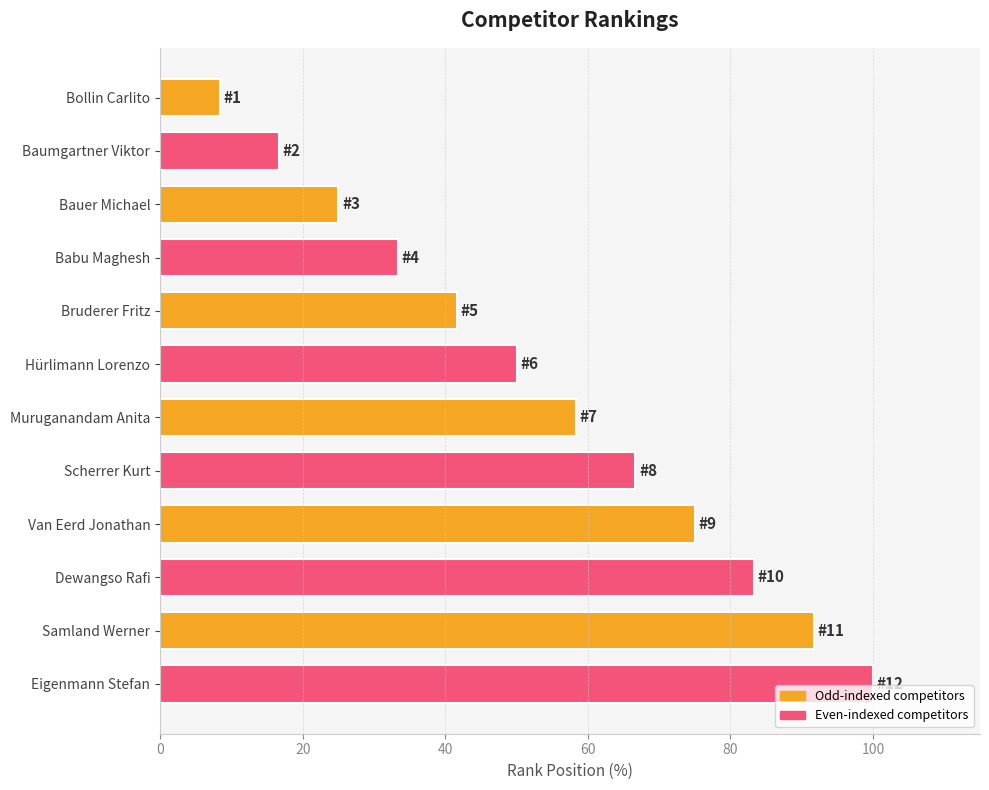

Reading bottom to top, transcribe all the data shown in this chart.

Eigenmann Stefan=100.0	Samland Werner=91.7	Dewangso Rafi=83.3	Van Eerd Jonathan=75.0	Scherrer Kurt=66.7	Muruganandam Anita=58.3	Hürlimann Lorenzo=50.0	Bruderer Fritz=41.7	Babu Maghesh=33.3	Bauer Michael=25.0	Baumgartner Viktor=16.7	Bollin Carlito=8.3